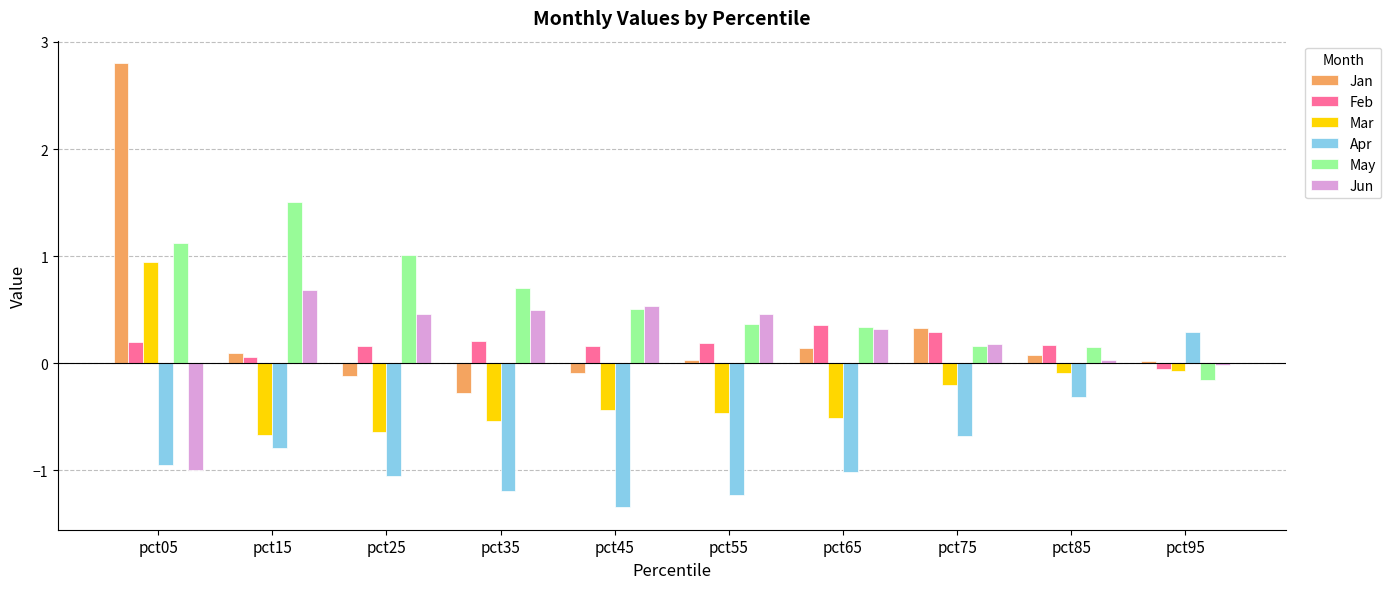

What is the difference between the Jan values at pct65 and pct05?

2.7